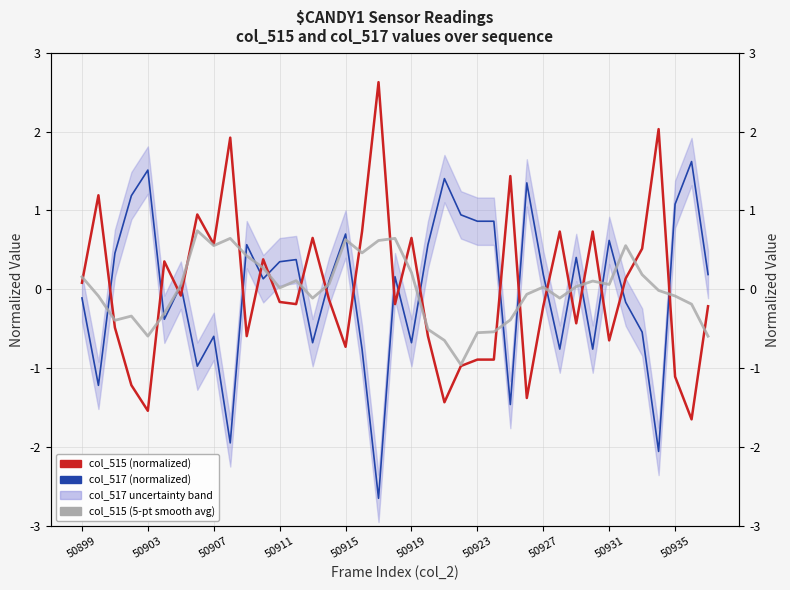

The col_515 (5-pt smooth avg) series shows 0.1 at 50919. True or false?

False